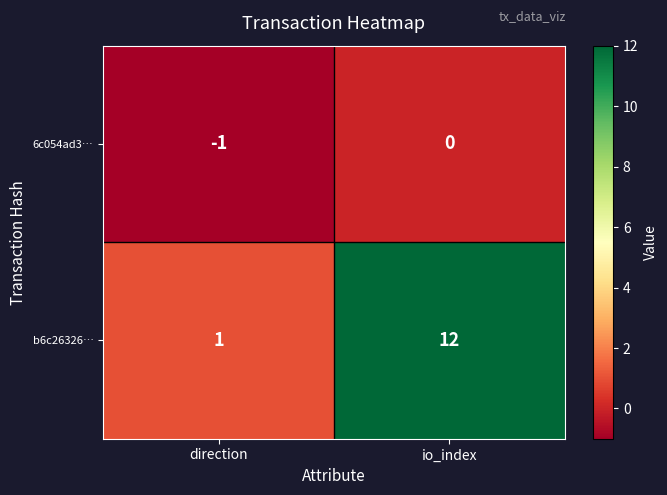

How many series are shown in this chart?

2